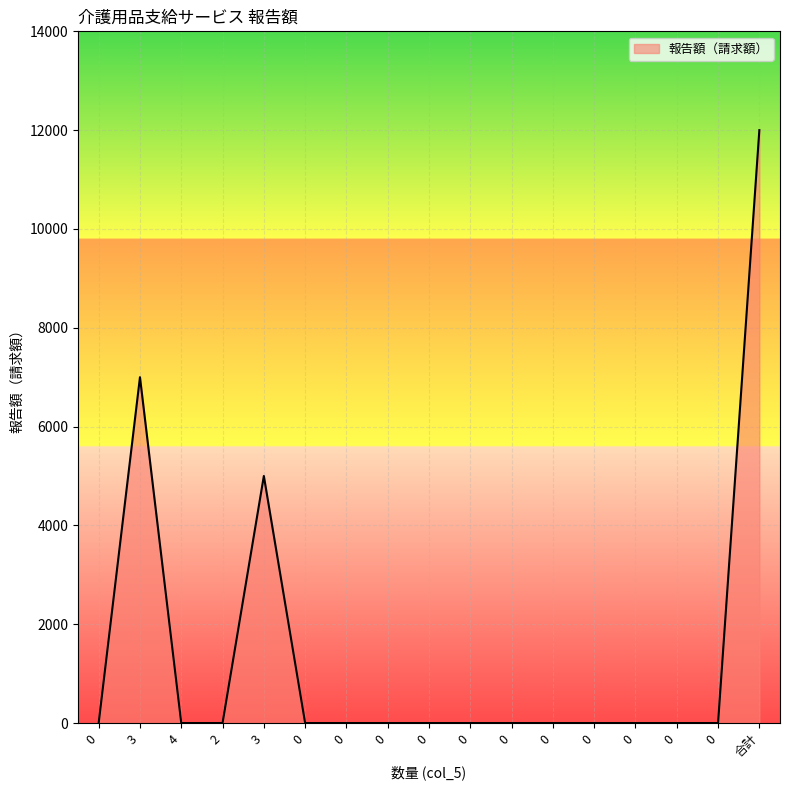

List the labels in order of value, largest first.

合計, 3, 3, 0, 4, 2, 0, 0, 0, 0, 0, 0, 0, 0, 0, 0, 0